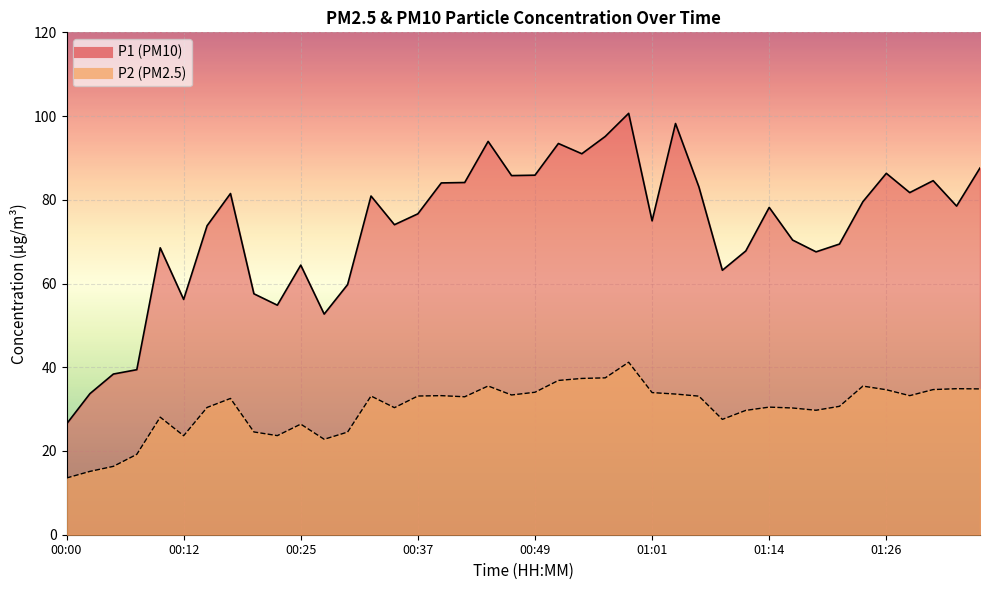

What is the total value across all series at 12?

84.3